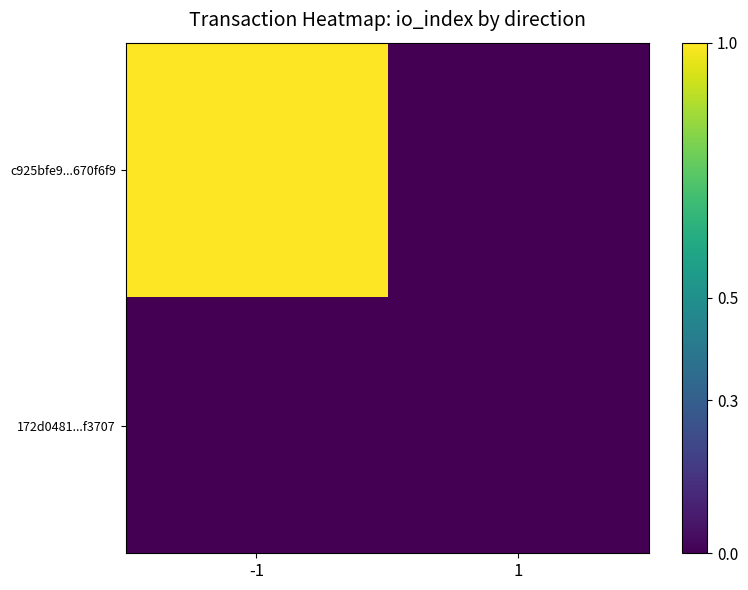

Rank the series by their average value, from lowest to highest.

172d0481...f3707, c925bfe9...670f6f9